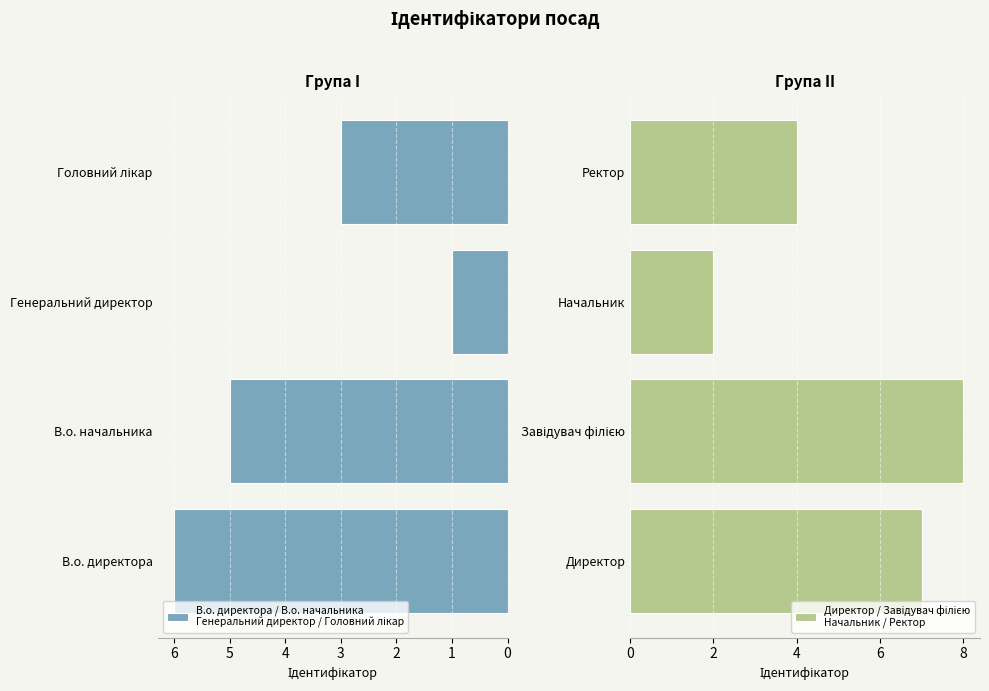

True or false: Директор / Завідувач філією
Начальник / Ректор has a value of 7 at Ректор.

False